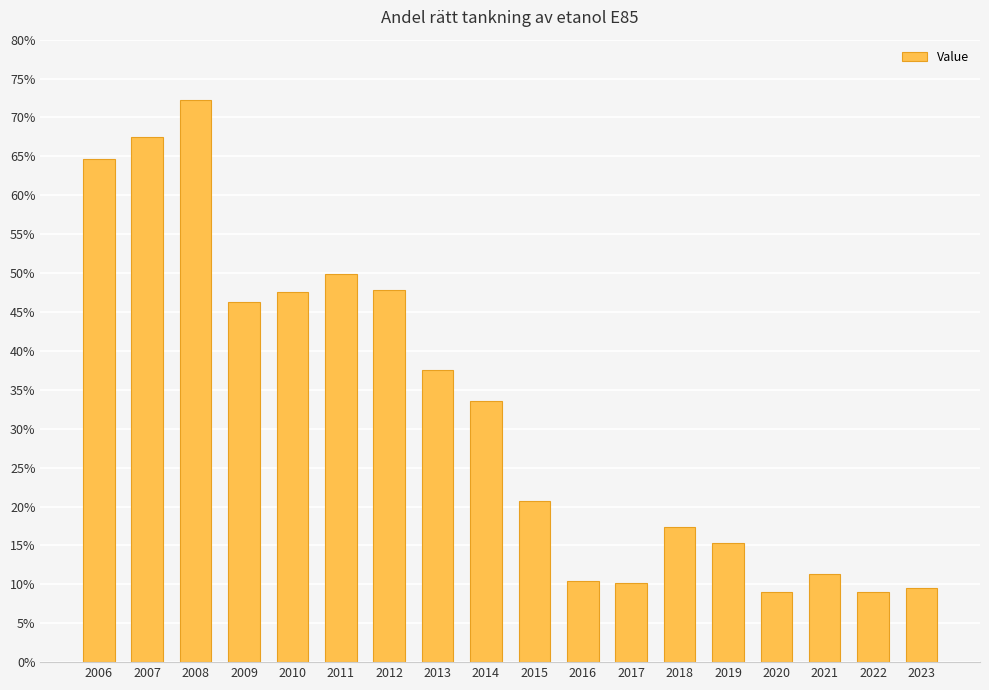

Which category has the highest value across all series?

2008